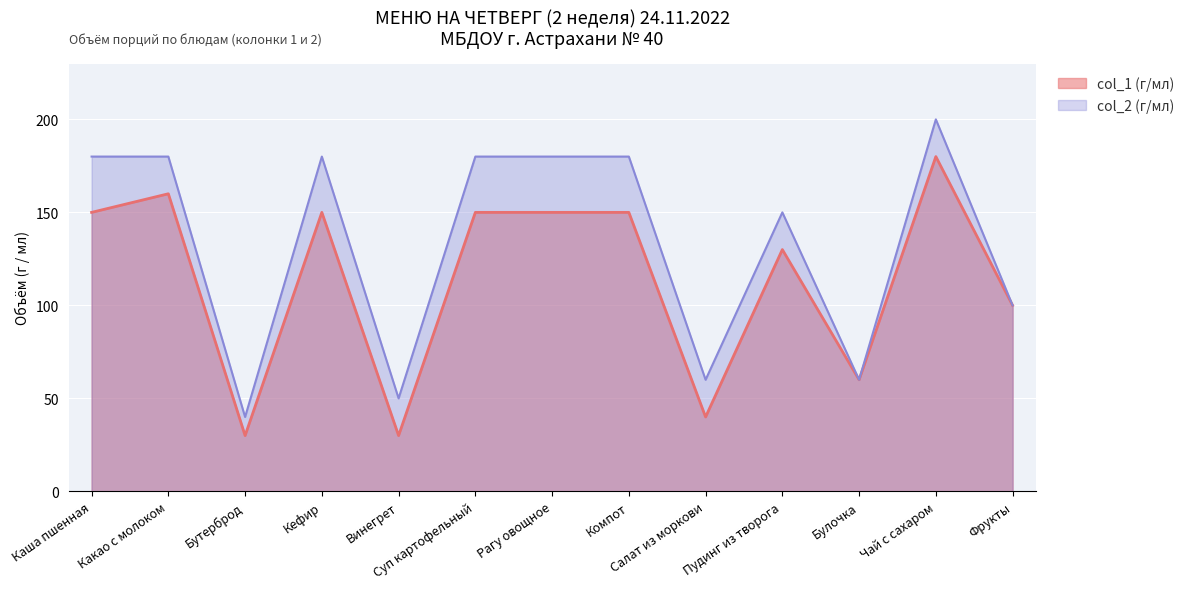

Which has a higher value, Какао с молоком or Булочка?

Какао с молоком